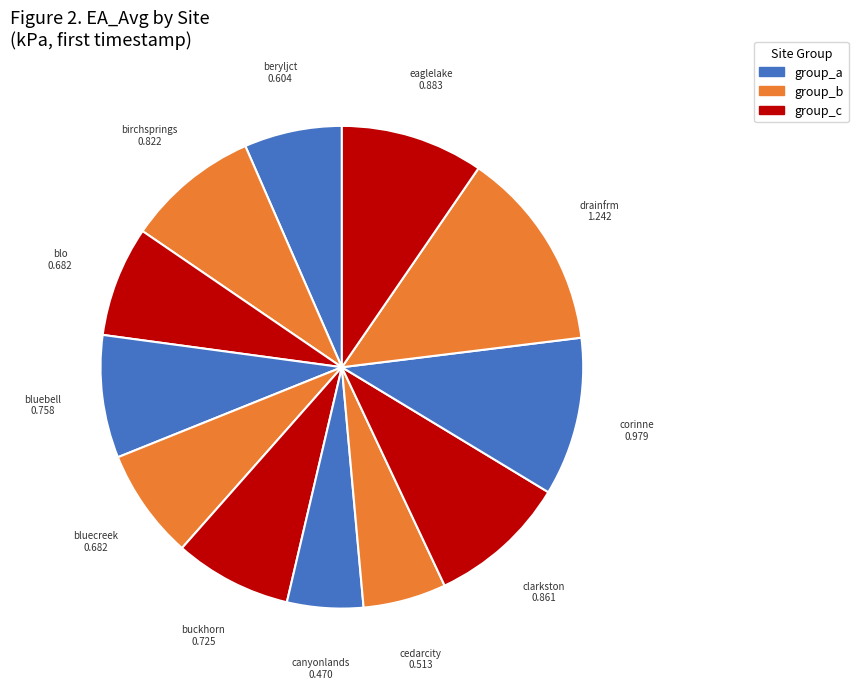

True or false: buckhorn accounts for 15% of the total.

False